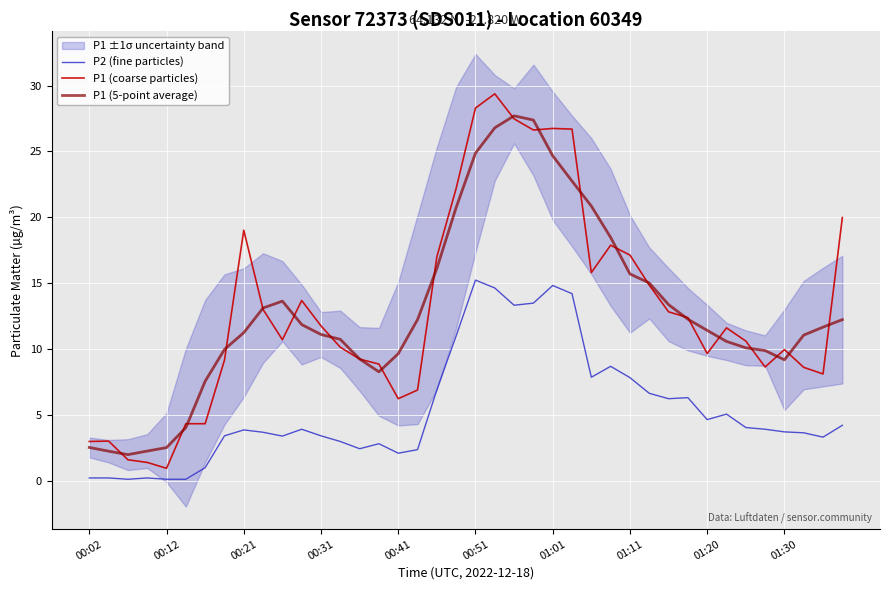

What is the value of the P1 (5-point average) point at the 28th from the left?

18.5